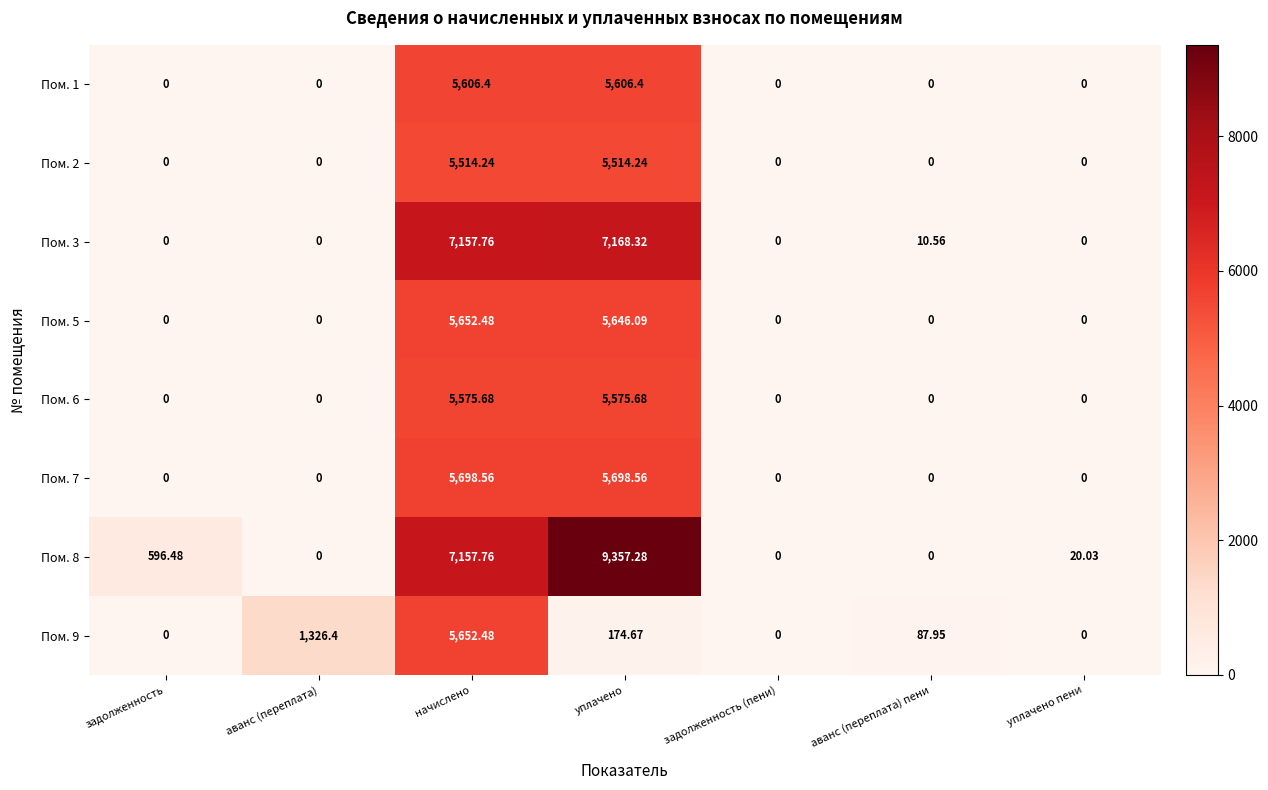

At which label is Пом. 9 closest to 2826?

аванс (переплата)